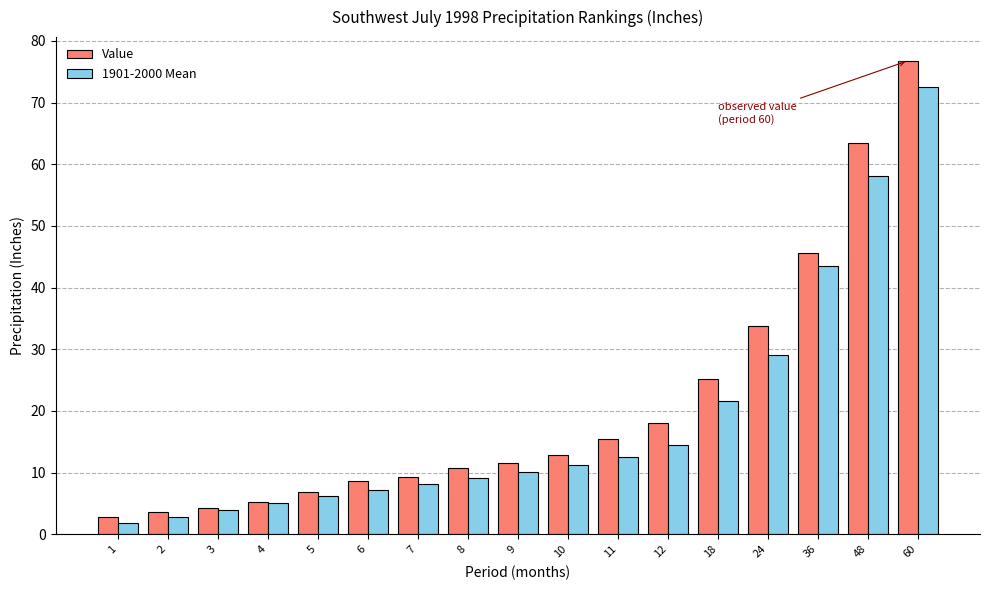

Which series has the widest spread of values?

Value